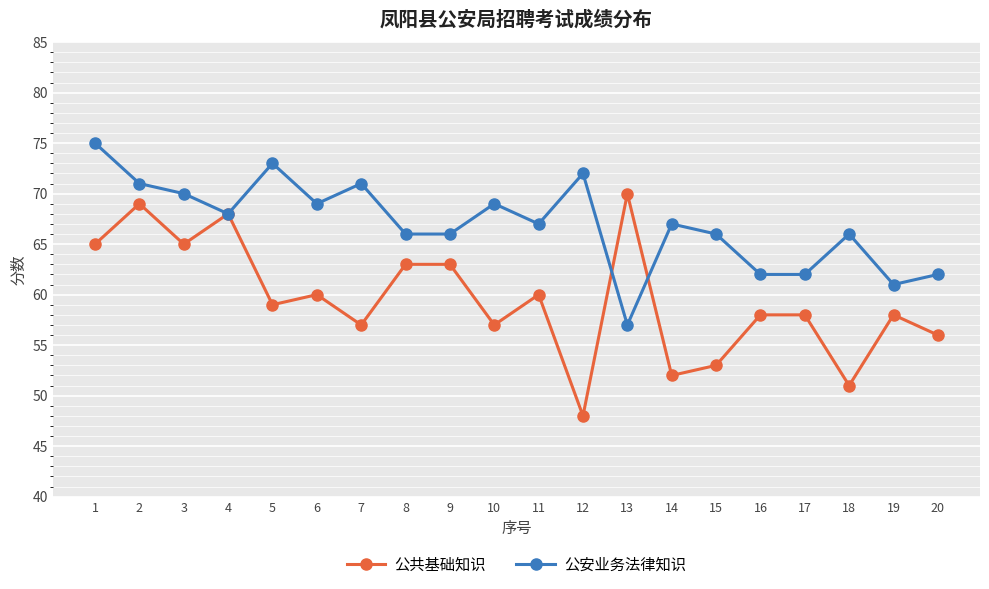

Reading right to left, extract all data points from this chart.

公共基础知识: 56	58	51	58	58	53	52	70	48	60	57	63	63	57	60	59	68	65	69	65
公安业务法律知识: 62	61	66	62	62	66	67	57	72	67	69	66	66	71	69	73	68	70	71	75